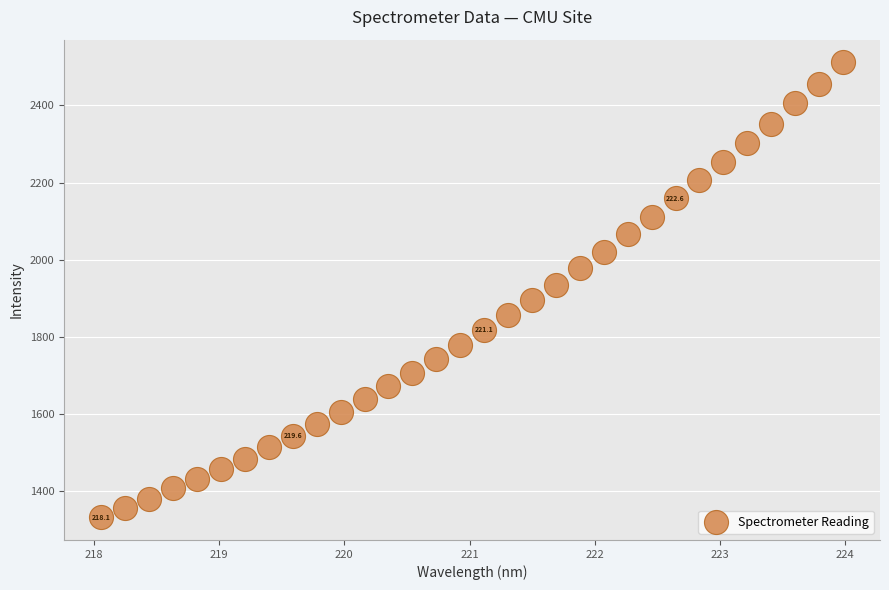

What is the range of X values (max minus min)?

5.9